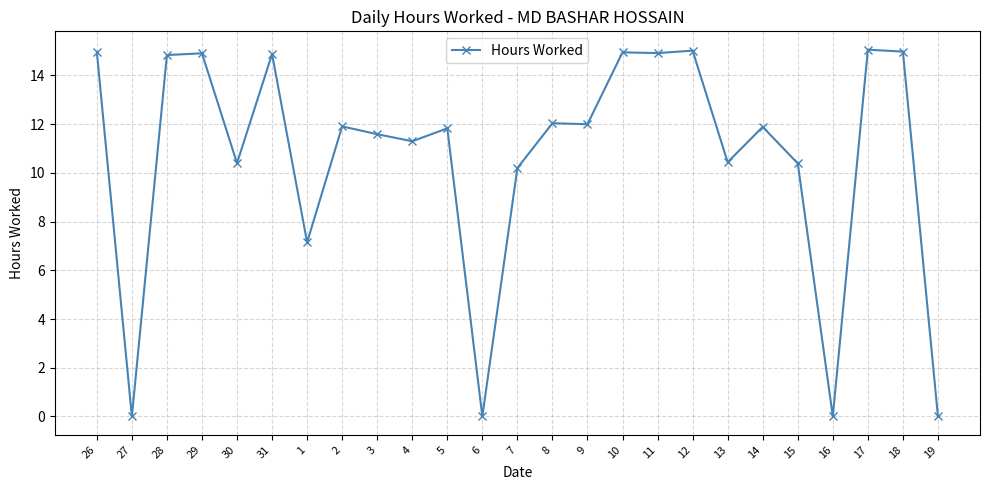

What is the difference between the maximum and minimum values?

15.1